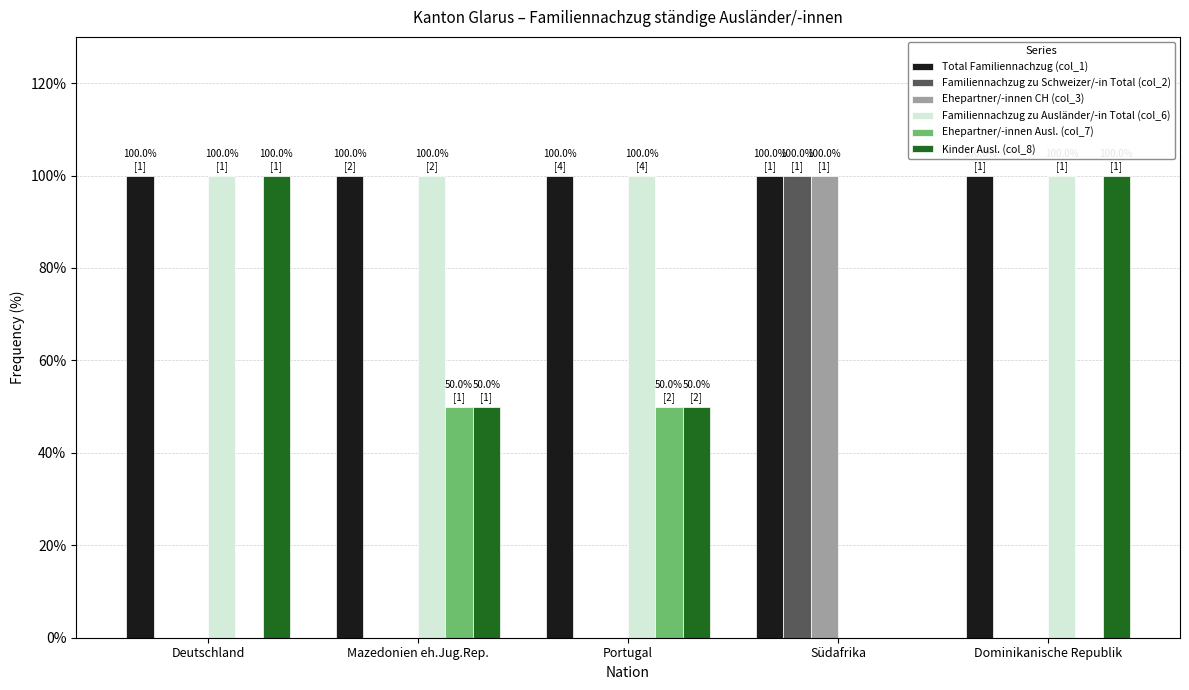

Which series has the largest total across all categories?

Total Familiennachzug (col_1)